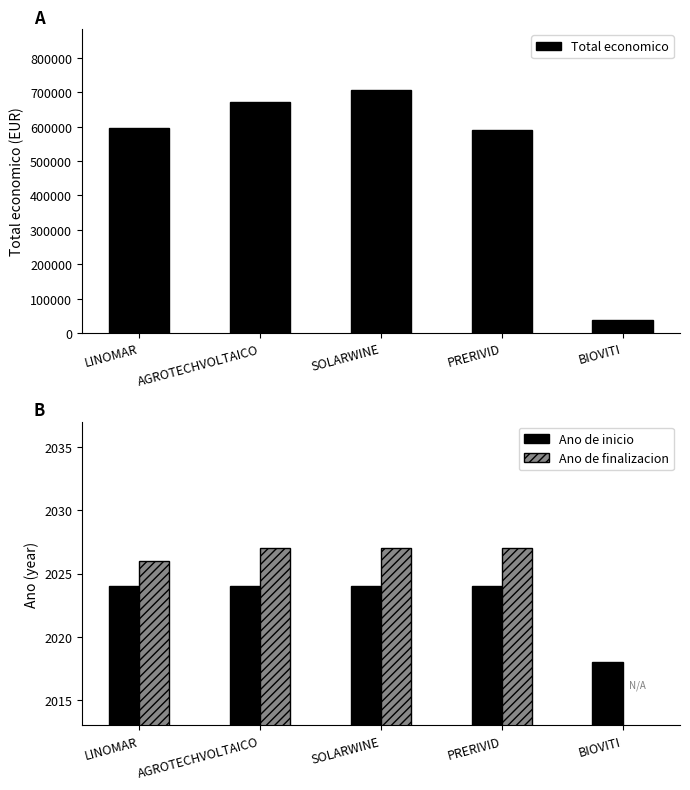

Count the number of data series in this chart.

3